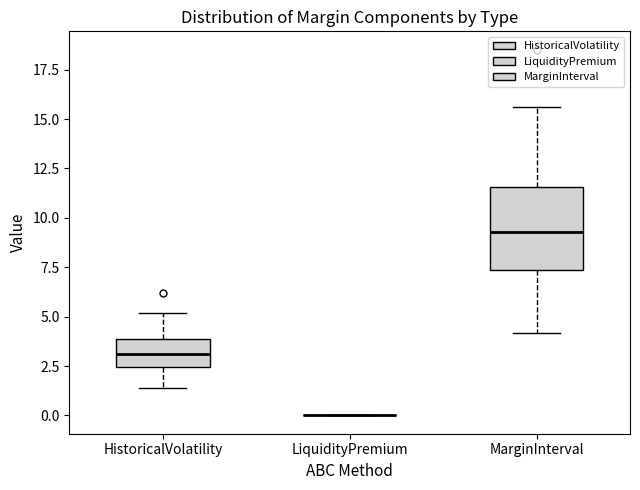

Reading left to right, transcribe this box plot: for each box, give where its median line is, the range the box spans, and where its two whiskers end, as read against the y-axis. The values are not printed on the chart, so give them approximately, as read against the axis.

HistoricalVolatility: median 3.0, box 2.5 to 4.0, whiskers 1.5 to 5.0
LiquidityPremium: box collapsed to a line at 0.0, whiskers 0.0 to 0.0
MarginInterval: median 9.5, box 7.5 to 11.5, whiskers 4.0 to 15.5